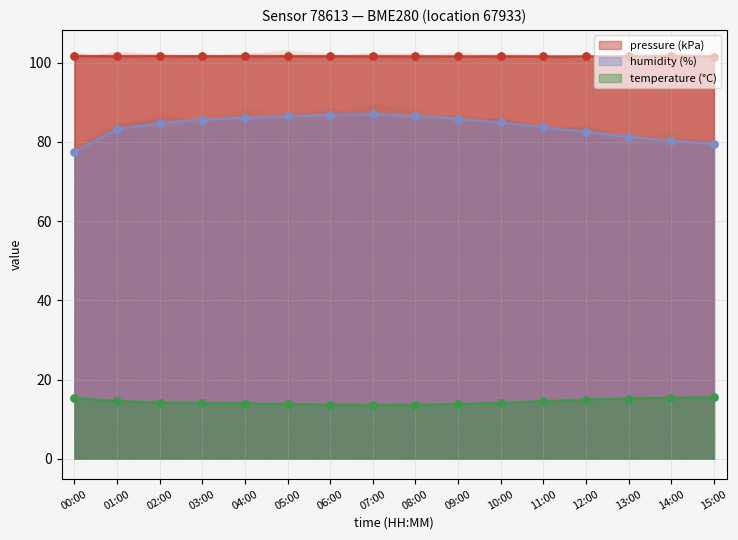

Which series has the largest Y range (max minus min)?

humidity